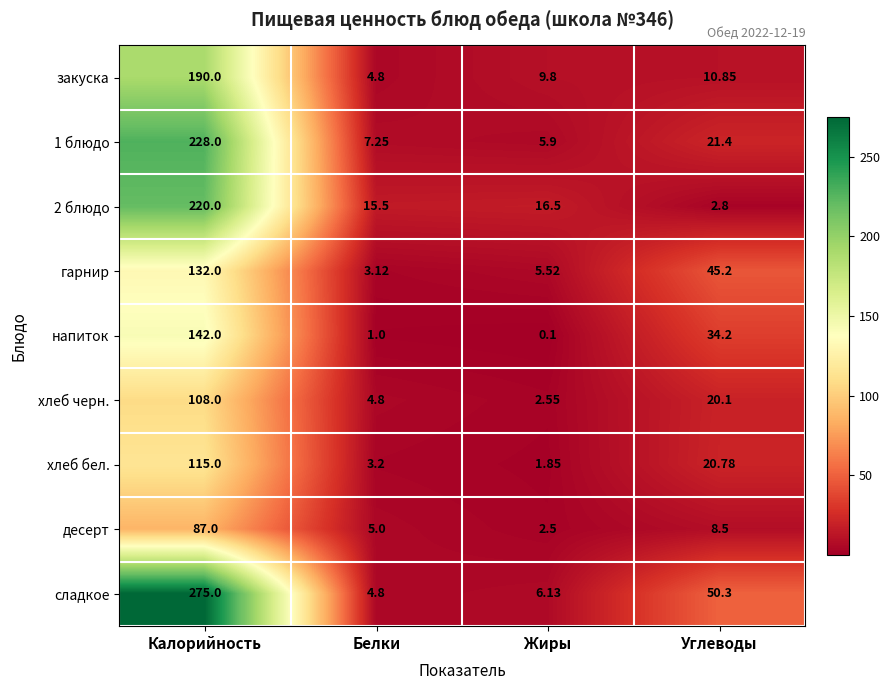

What is the difference between the highest and lowest values at Жиры?

16.4